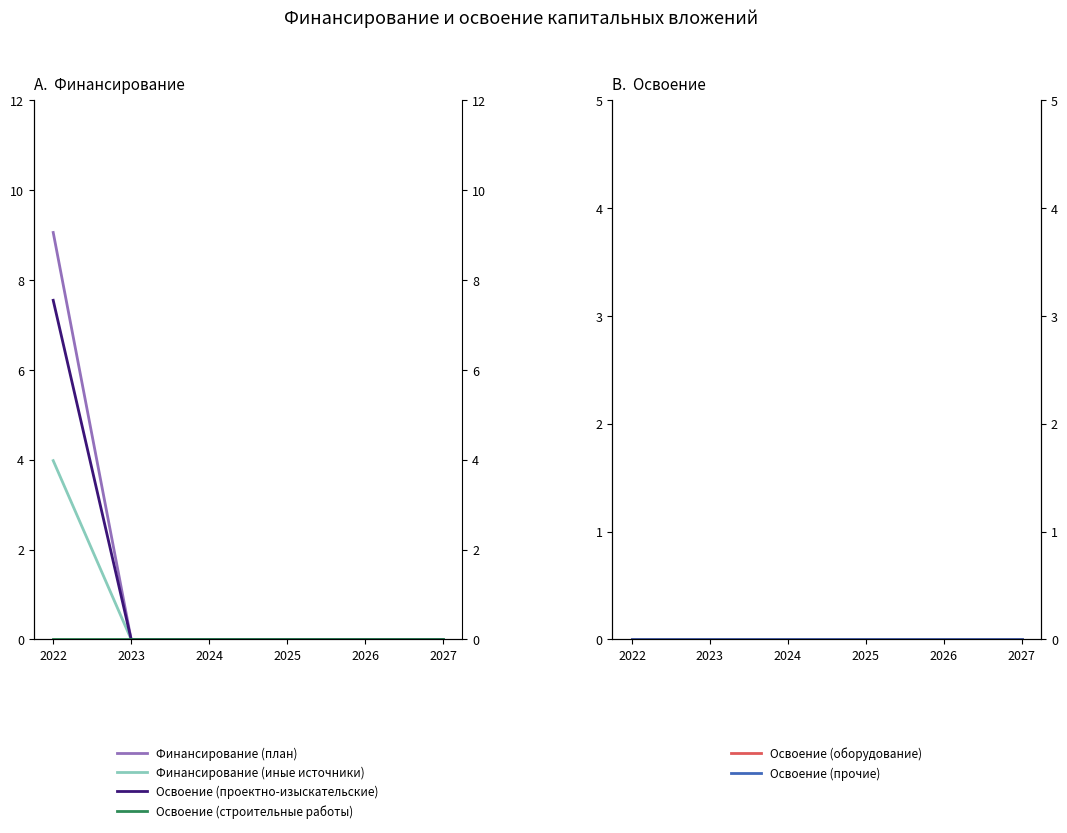

List the labels in order of Финансирование (план) value, smallest first.

2023, 2024, 2025, 2026, 2027, 2022